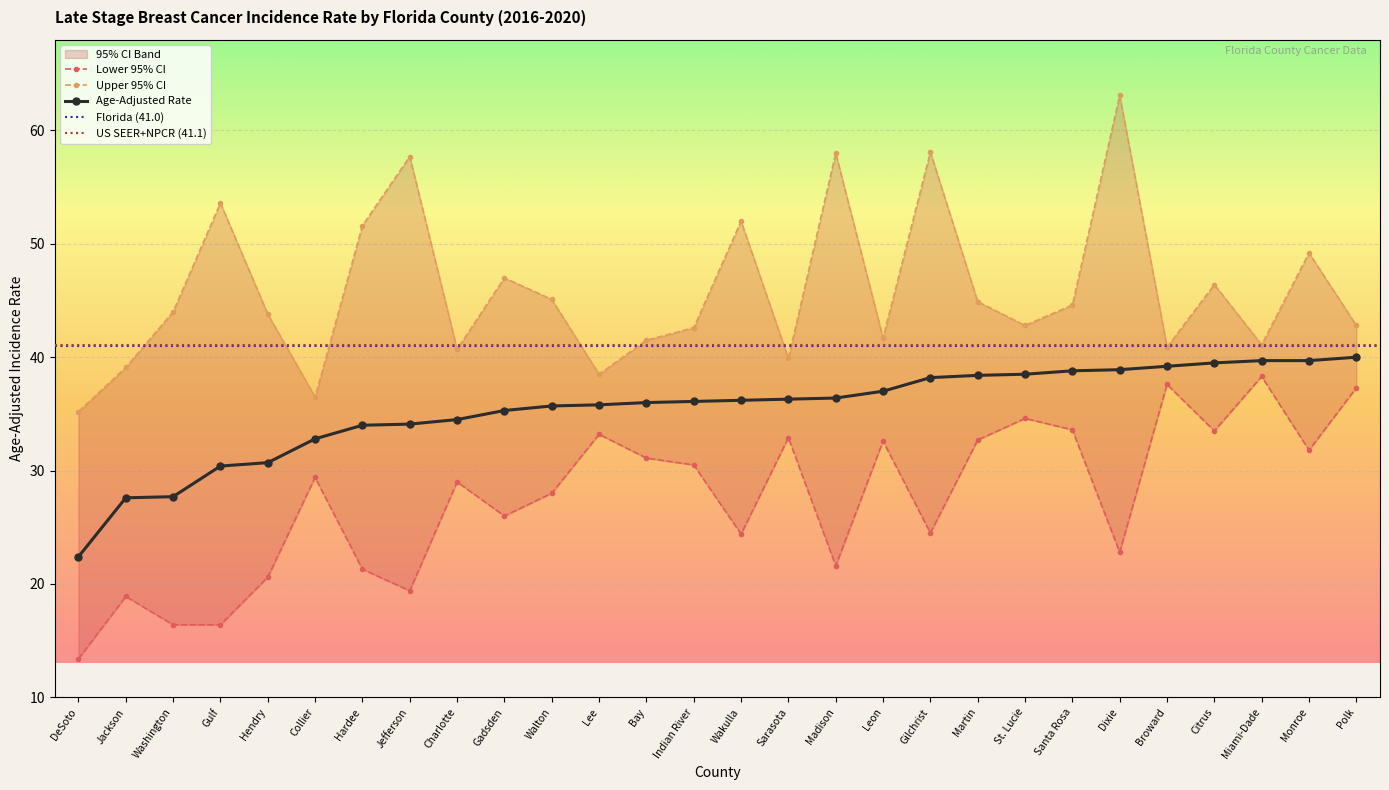

List the series in order of their overall mean, highest first.

Upper 95% CI, Age-Adjusted Rate, Lower 95% CI